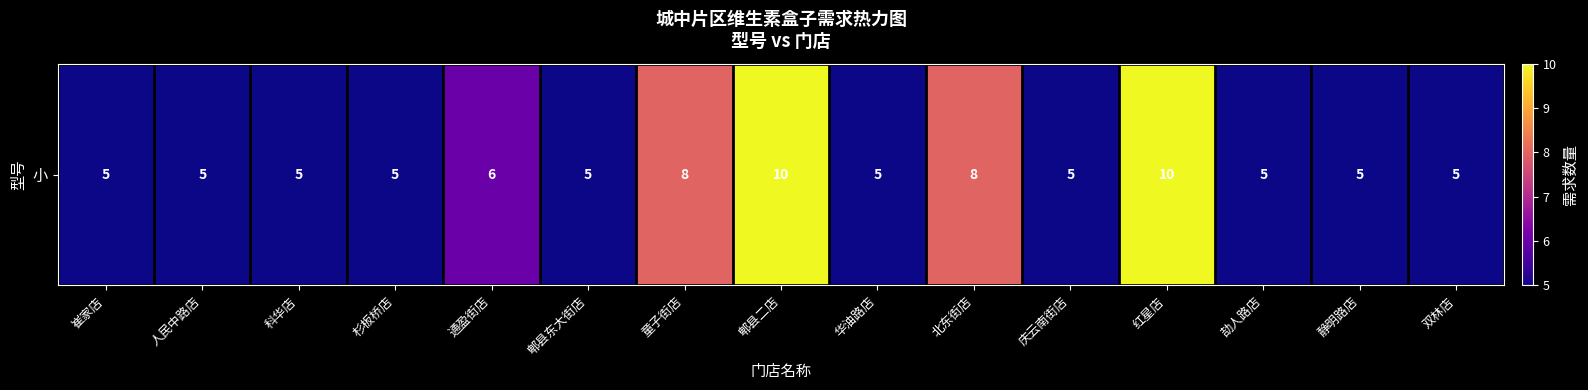

Between 崔家店 and 红星店, which is larger?

红星店